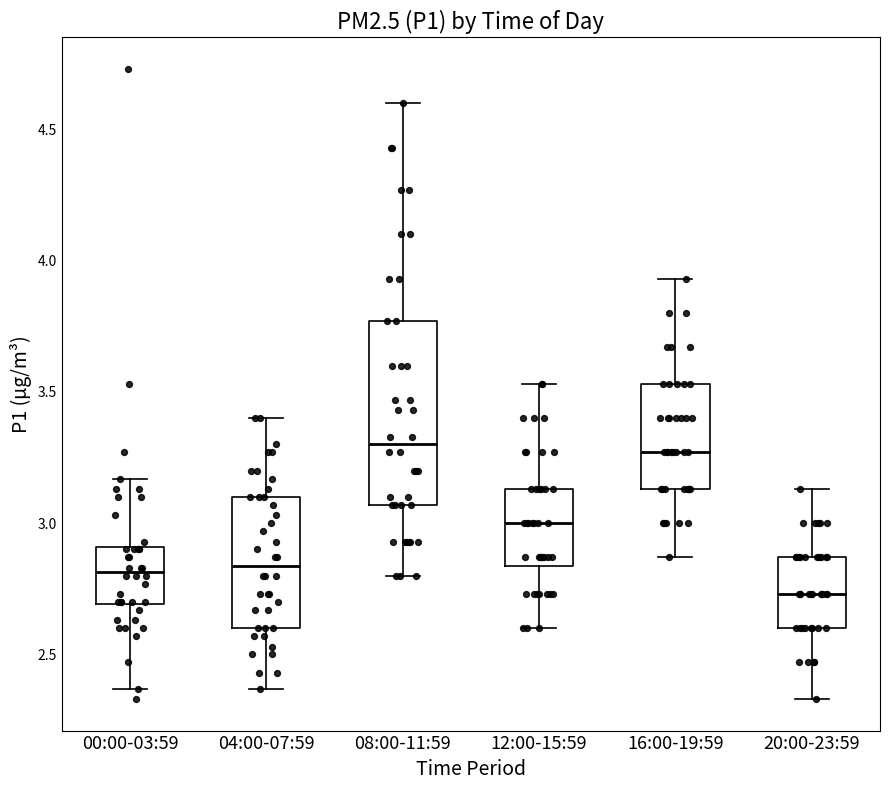

Reading left to right, transcribe this box plot: for each box, give where its median line is, the range the box spans, and where its two whiskers end, as read against the y-axis. The values are not printed on the chart, so give them approximately, as read against the axis.

00:00-03:59: median 2.80, box 2.70 to 2.90, whiskers 2.35 to 3.15
04:00-07:59: median 2.85, box 2.60 to 3.10, whiskers 2.35 to 3.40
08:00-11:59: median 3.30, box 3.05 to 3.75, whiskers 2.80 to 4.60
12:00-15:59: median 3.00, box 2.85 to 3.15, whiskers 2.60 to 3.55
16:00-19:59: median 3.25, box 3.15 to 3.55, whiskers 2.85 to 3.95
20:00-23:59: median 2.75, box 2.60 to 2.85, whiskers 2.35 to 3.15